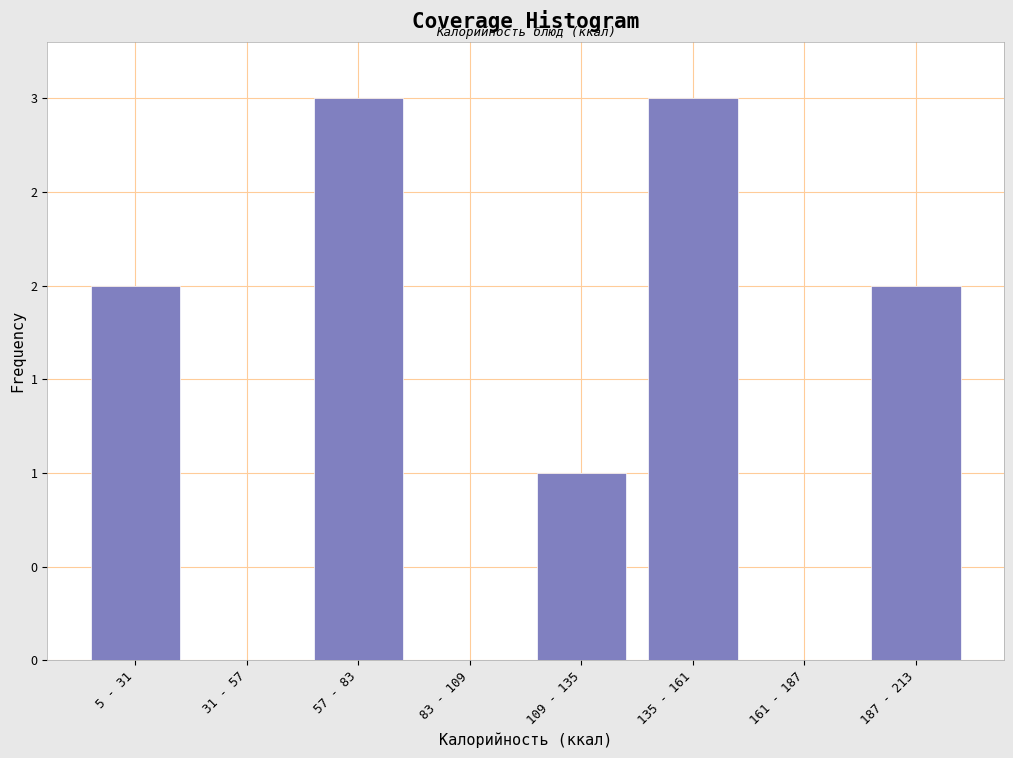

Are the bars horizontal?

No